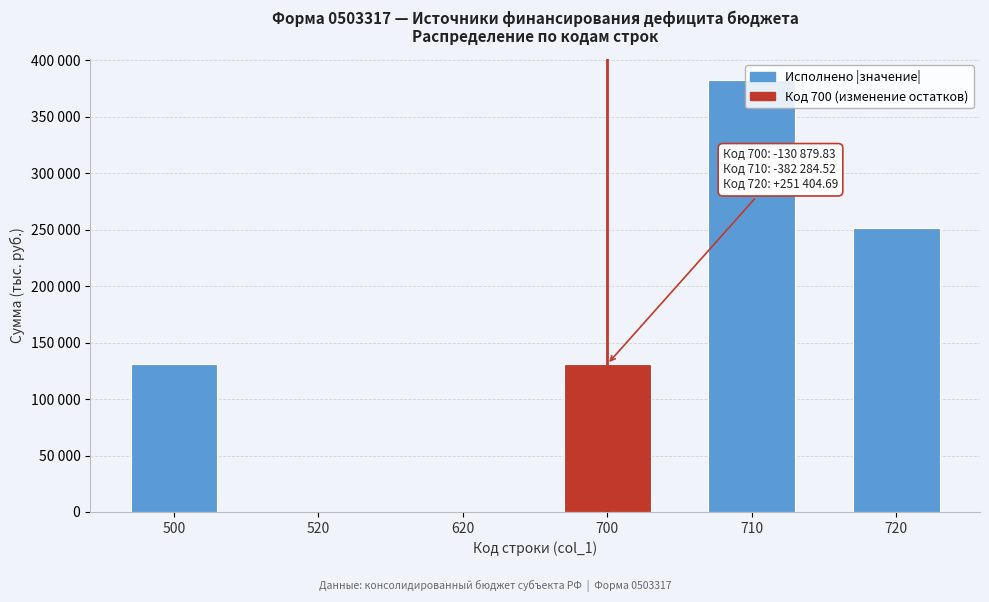

Are the bars horizontal?

No